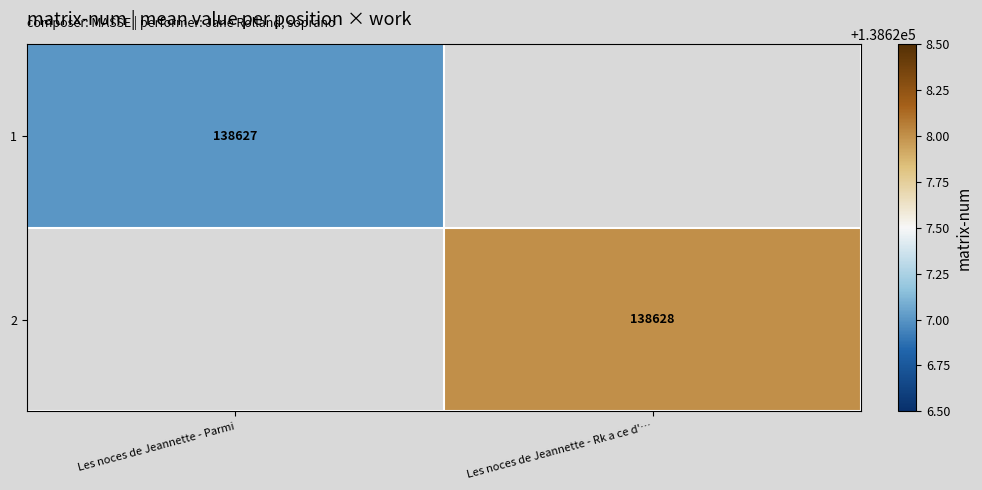

How many data points does each series have?

2